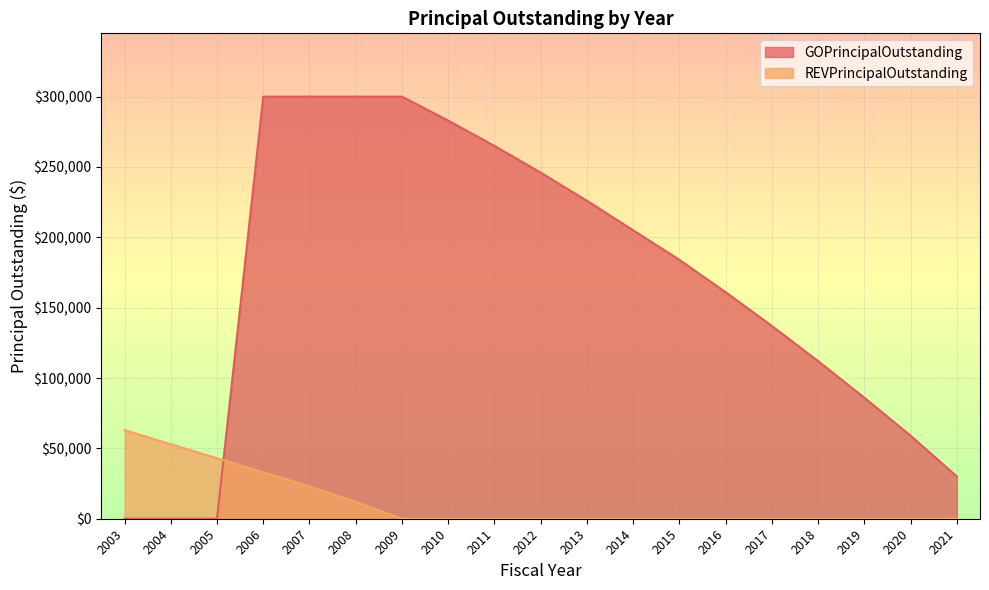

The GOPrincipalOutstanding series shows 59000 at 2020. True or false?

True